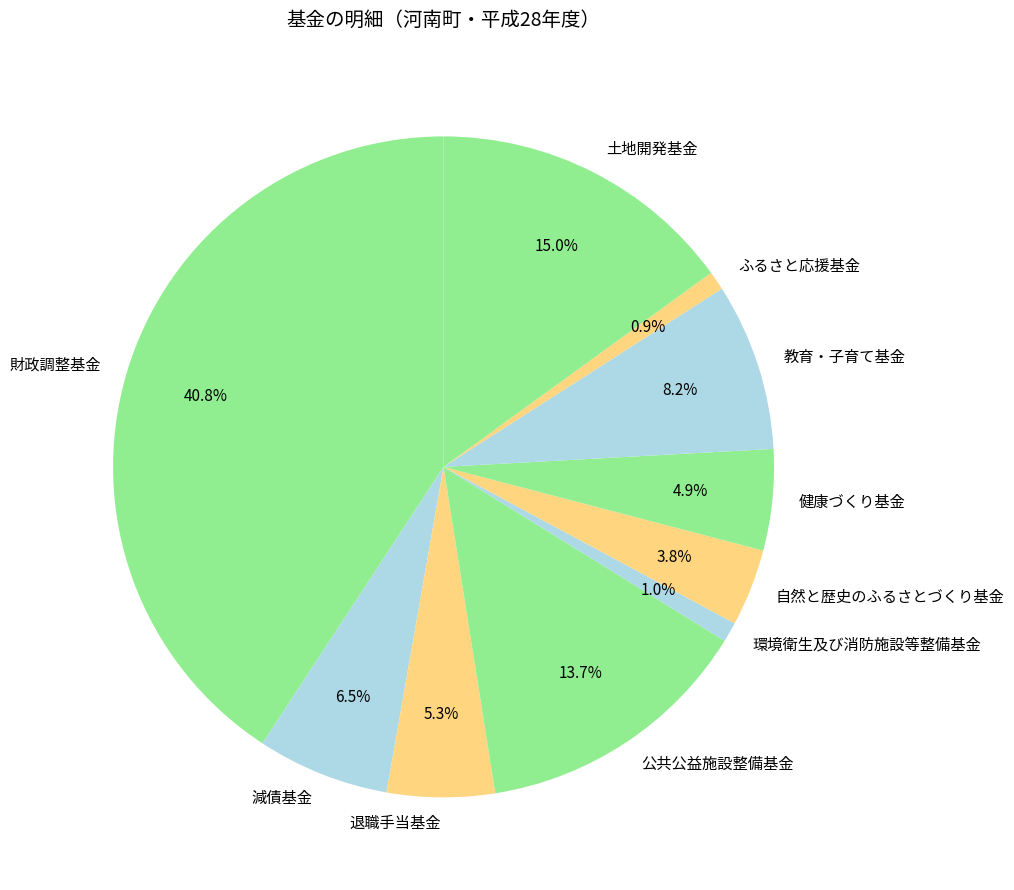

What percentage is NOT represented by 環境衛生及び消防施設等整備基金?

99.0%